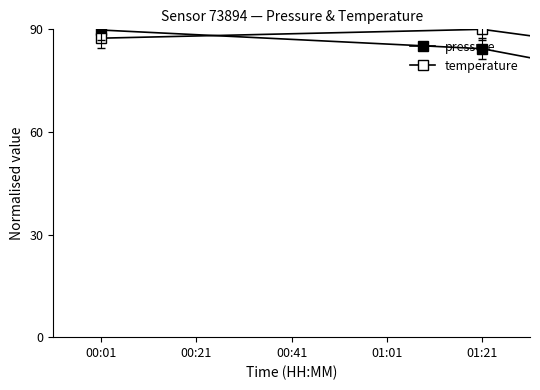

True or false: pressure has more than 1 interior local peaks.

False